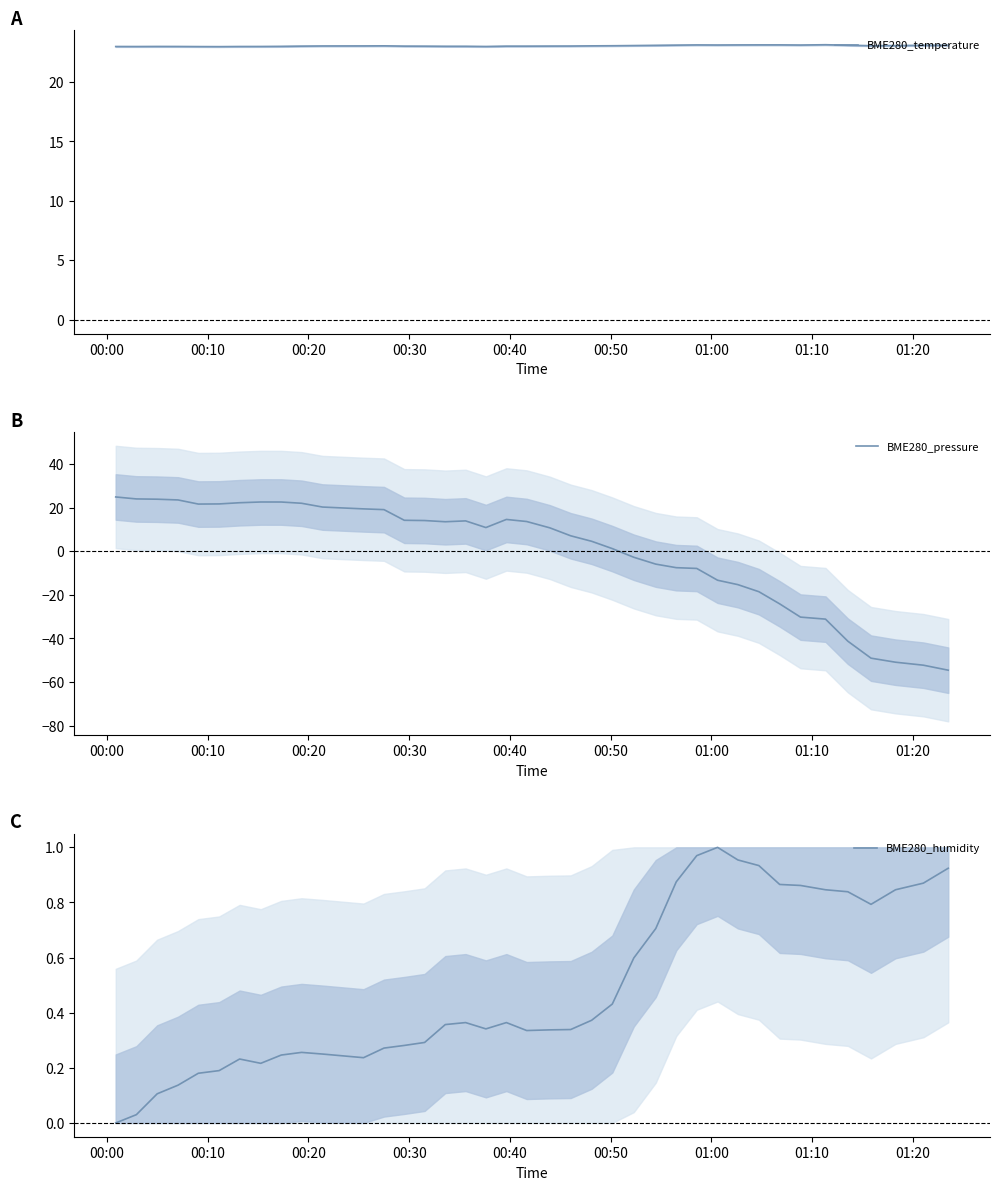

Reading left to right, extract all data points from this chart.

BME280_temperature: 23.0	23.0	23.0	23.0	23.0	23.0	23.0	23.0	23.0	23.0	23.0	23.0	23.0	23.0	23.0	23.0	23.0	23.0	23.0	23.0	23.0	23.0	23.0	23.0	23.1	23.1	23.1	23.1	23.1	23.1	23.1	23.1	23.1	23.1	23.1	23.0	23.1	23.1	23.1
BME280_pressure: 24.9	24.0	23.8	23.5	21.6	21.7	22.2	22.5	22.5	22.0	20.2	19.4	19.0	14.2	14.0	13.5	13.9	10.8	14.5	13.6	10.7	7.0	4.5	1.2	-2.8	-5.9	-7.6	-7.9	-13.3	-15.3	-18.6	-24.2	-30.2	-31.2	-41.3	-49.1	-50.9	-52.3	-54.6
BME280_humidity: 0.0	0.0	0.1	0.1	0.2	0.2	0.2	0.2	0.2	0.3	0.3	0.2	0.3	0.3	0.3	0.4	0.4	0.3	0.4	0.3	0.3	0.3	0.4	0.4	0.6	0.7	0.9	1.0	1.0	1.0	0.9	0.9	0.9	0.8	0.8	0.8	0.8	0.9	0.9